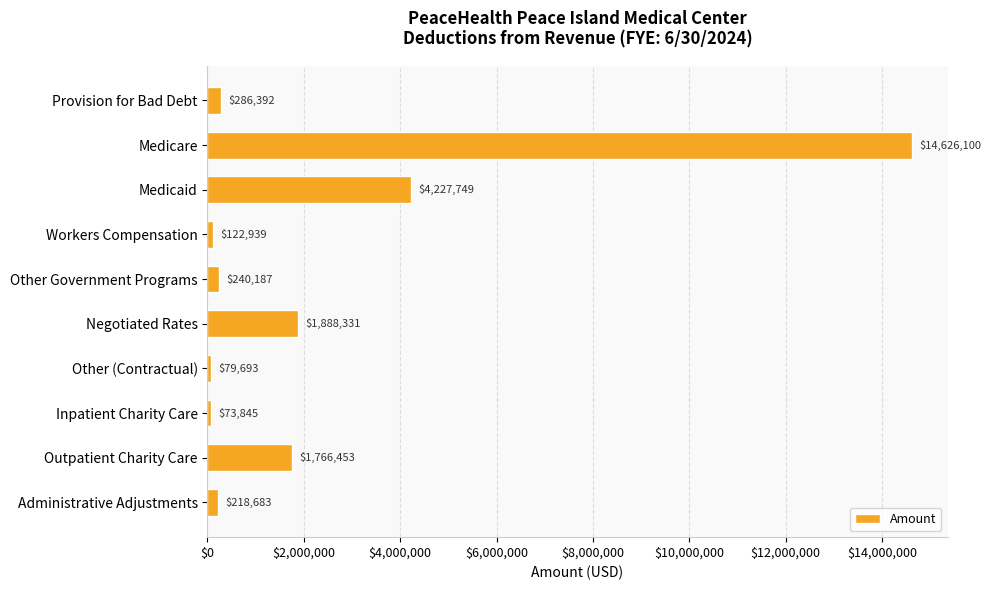

True or false: the data shows 2451641.6 at Outpatient Charity Care.

False